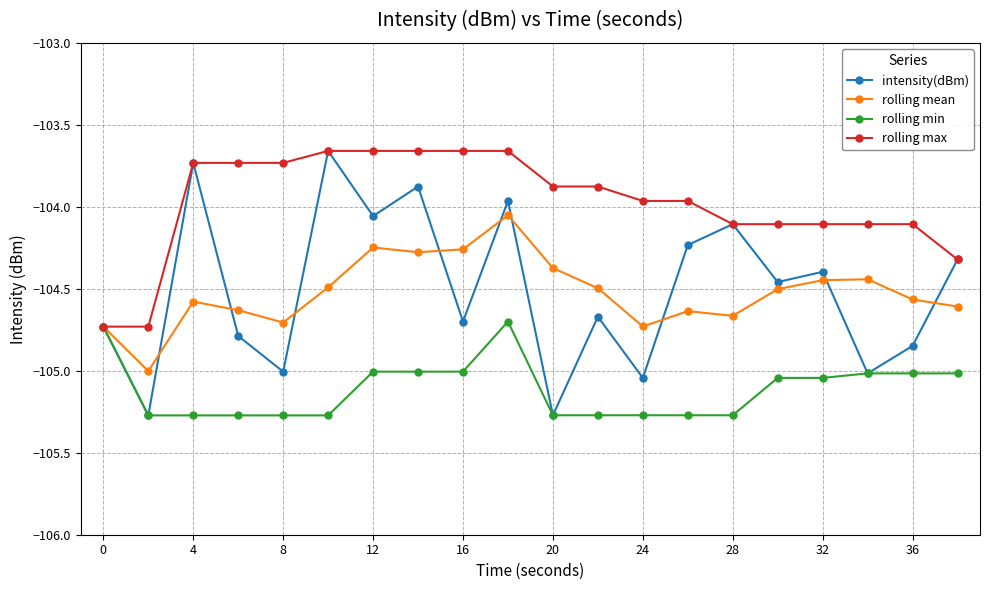

Which series has the largest range (max minus min)?

intensity(dBm)